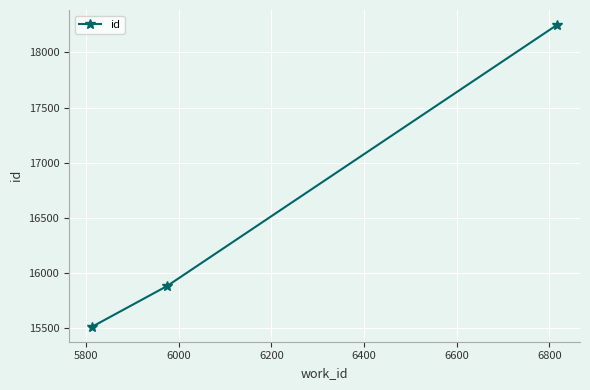

What is the minimum value shown in the chart?

15516